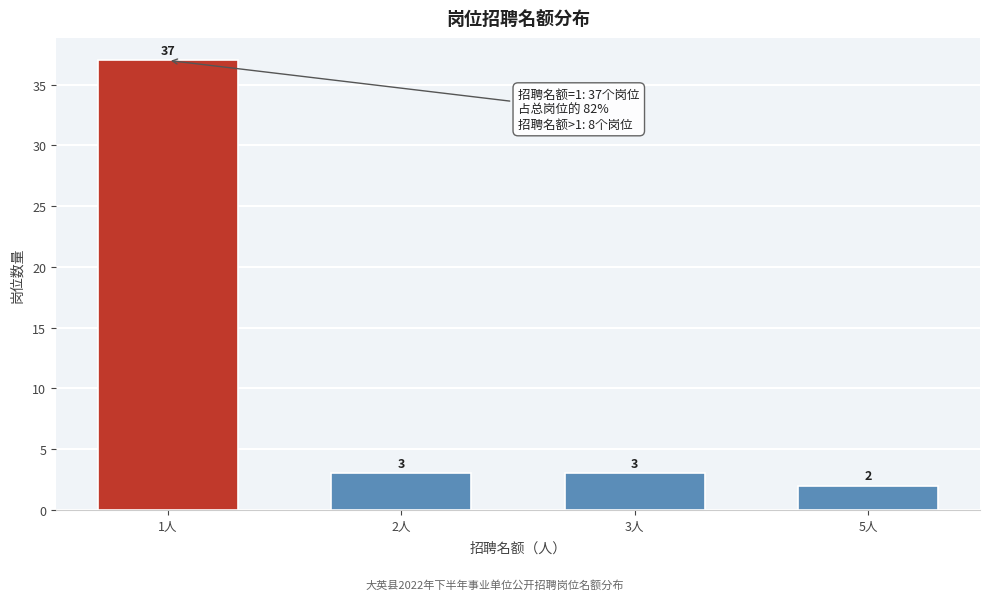

Reading left to right, extract all data points from this chart.

37	3	3	2